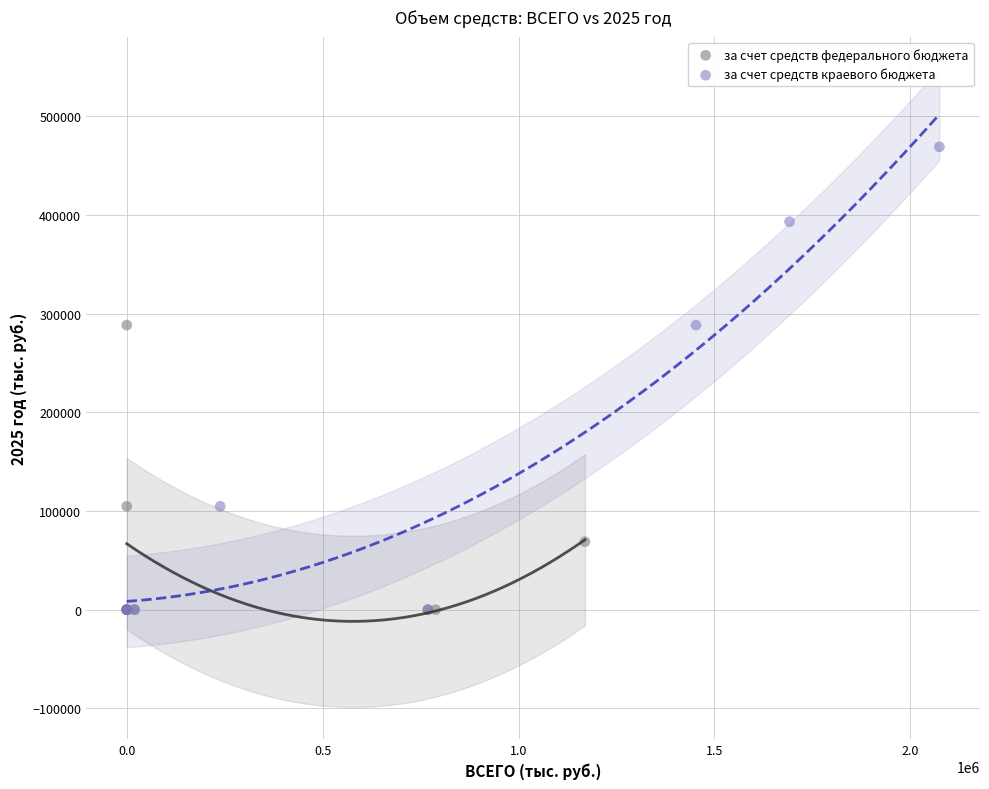

Which series has the widest spread of Y values?

за счет средств краевого бюджета